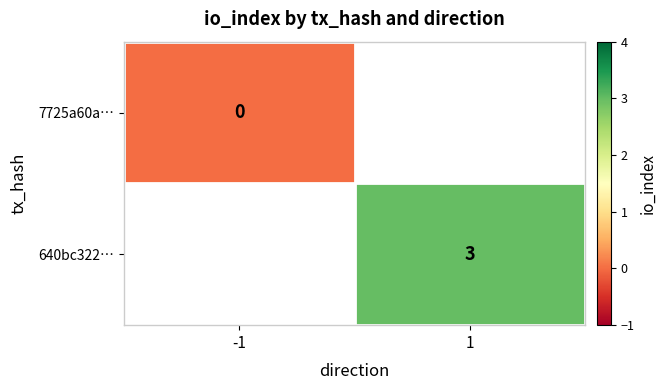

True or false: 640bc322… has a value of 2 at 1.

False